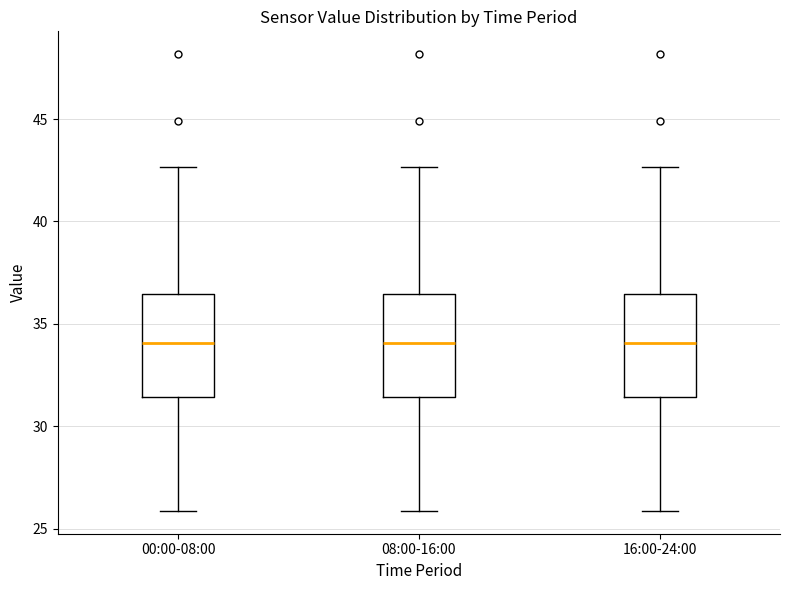

Where is the lower edge of the box for 08:00-16:00 on the y-axis? The values are not printed on the chart, so give them approximately, as read against the axis.

31.5